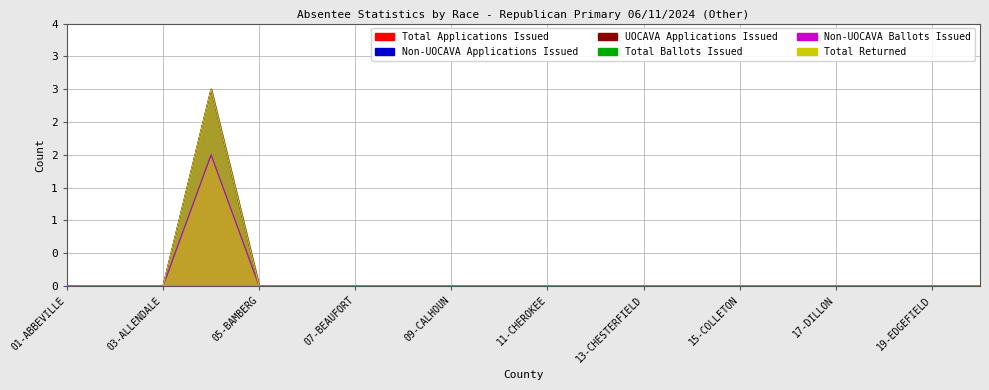

How many data points in Total Applications Issued are above 0?

1